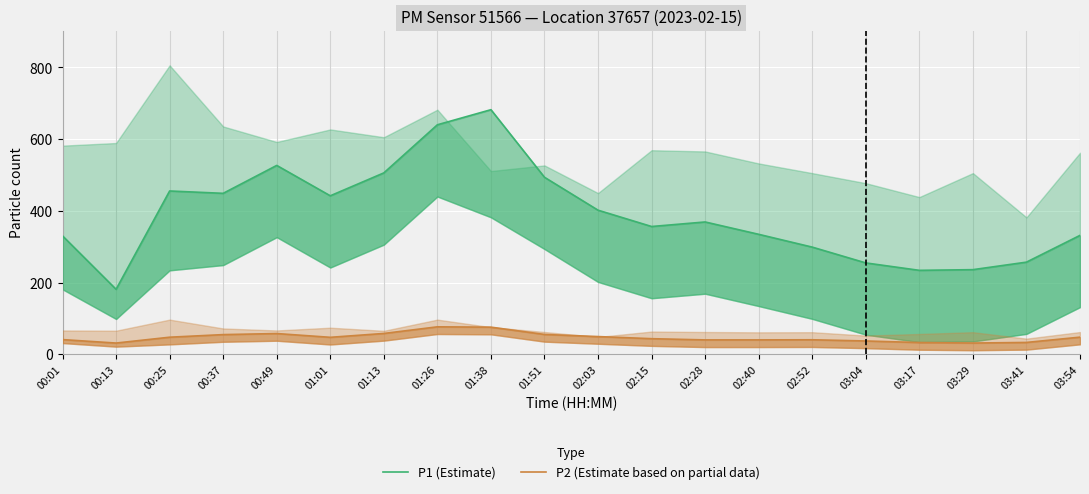

Reading left to right, transcribe all the data shown in this chart.

P1 (Estimate): 330.2	181.2	455.3	448.8	526.6	441.9	505.8	639.9	681.9	493.6	401.8	356.3	368.9	334.5	298.8	254.8	234.1	236.0	256.9	331.6
P2 (Estimate based on partial data): 41.0	31.4	47.7	55.0	57.9	47.4	58.1	76.6	75.7	55.4	49.5	43.6	40.2	40.2	40.5	37.2	32.8	31.4	33.1	47.9